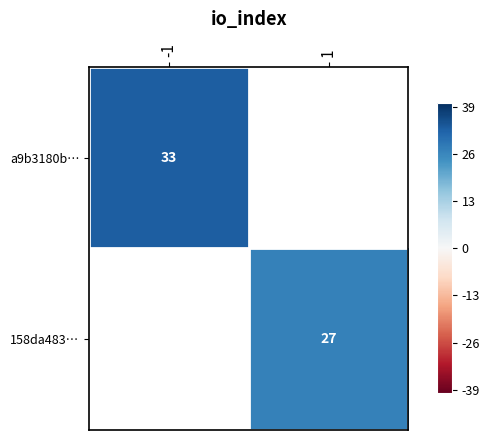

At how many categories does at least one series exceed 27?

1